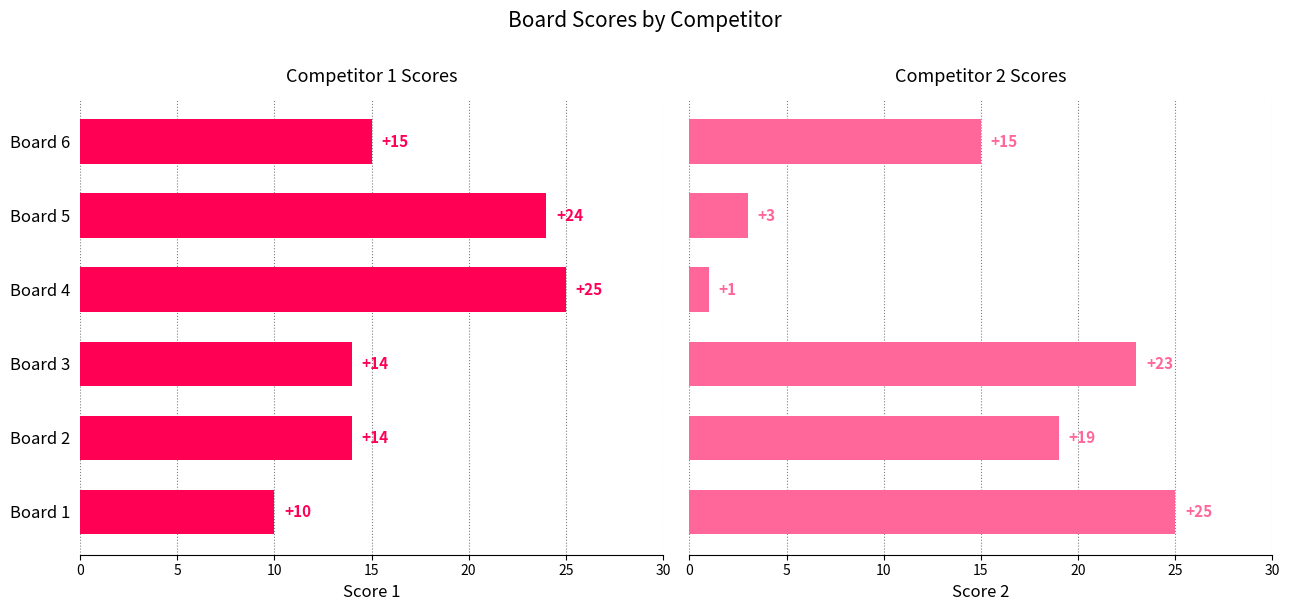

Is it true that Score 2 equals 9 at Board 3?

False